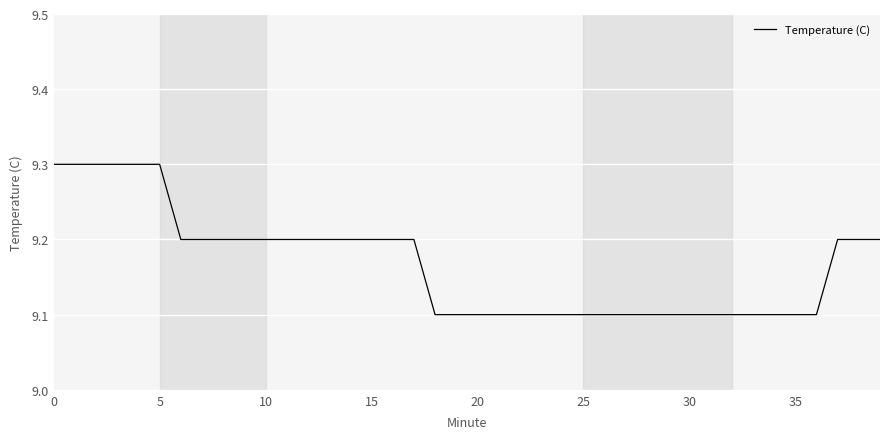

What is the maximum value shown in the chart?

9.3